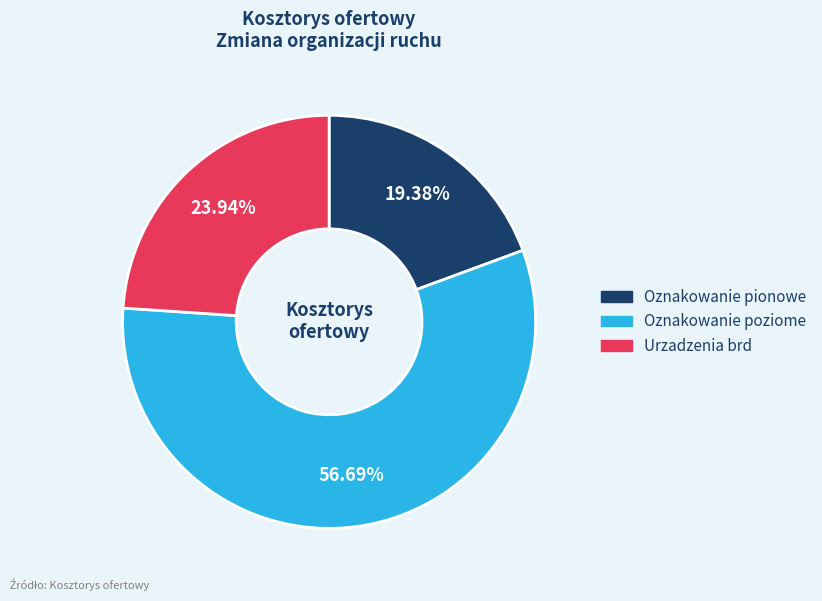

Which category has the smallest portion of the pie?

Oznakowanie pionowe